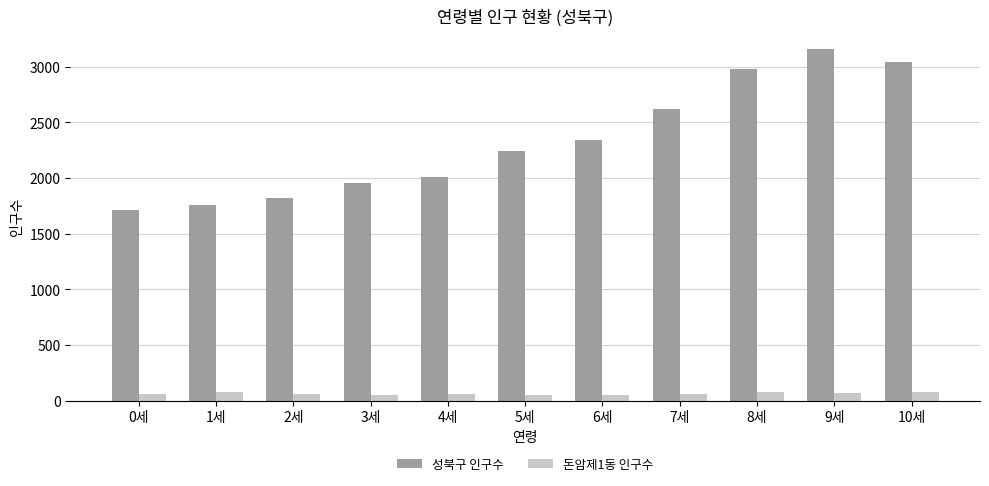

Does the chart contain any negative values?

No